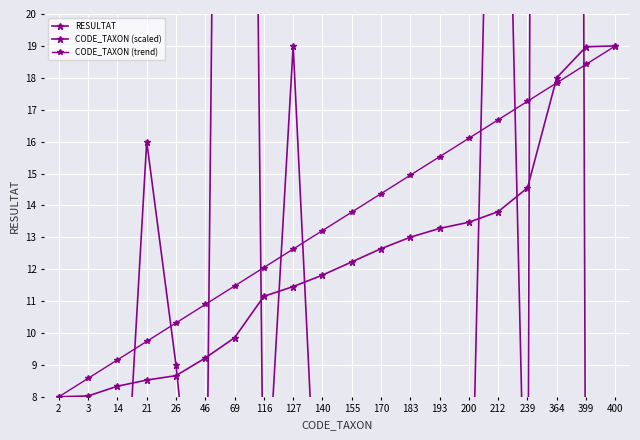

How many lines are shown in the chart?

3